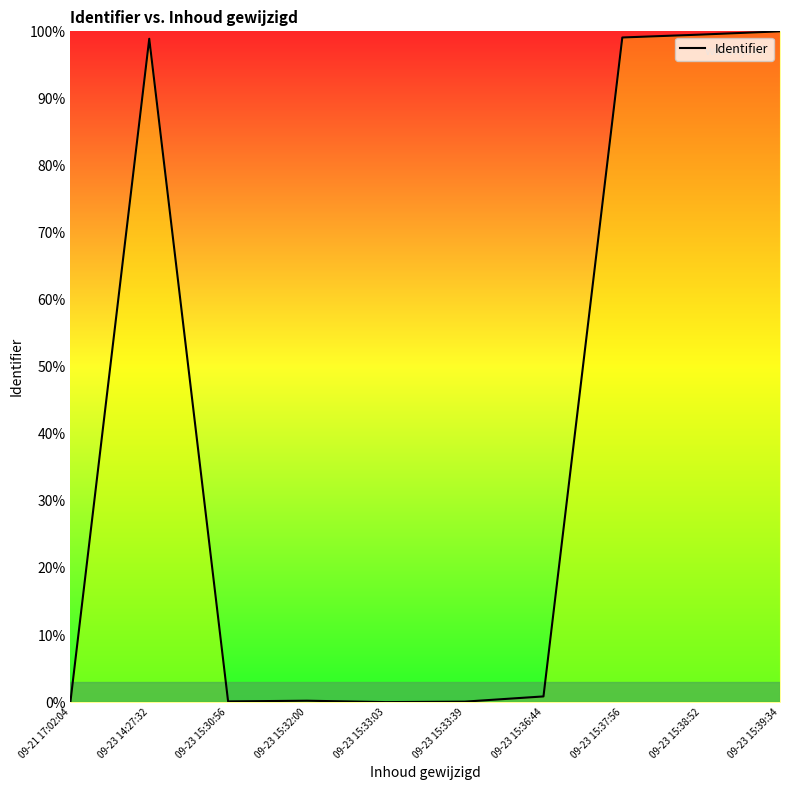

What is the sum of all values?

398.8